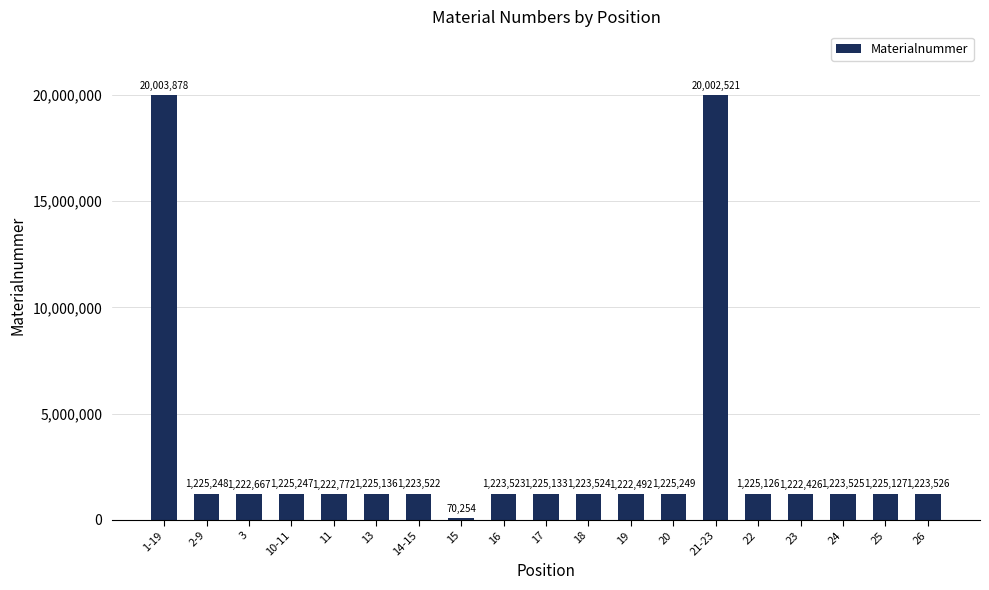

Reading right to left, list all the values displayed in this chart.

26=1223526	25=1225127	24=1223525	23=1222426	22=1225126	21-23=20002521	20=1225249	19=1222492	18=1223524	17=1225133	16=1223523	15=70254	14-15=1223522	13=1225136	11=1222772	10-11=1225247	3=1222667	2-9=1225248	1-19=20003878